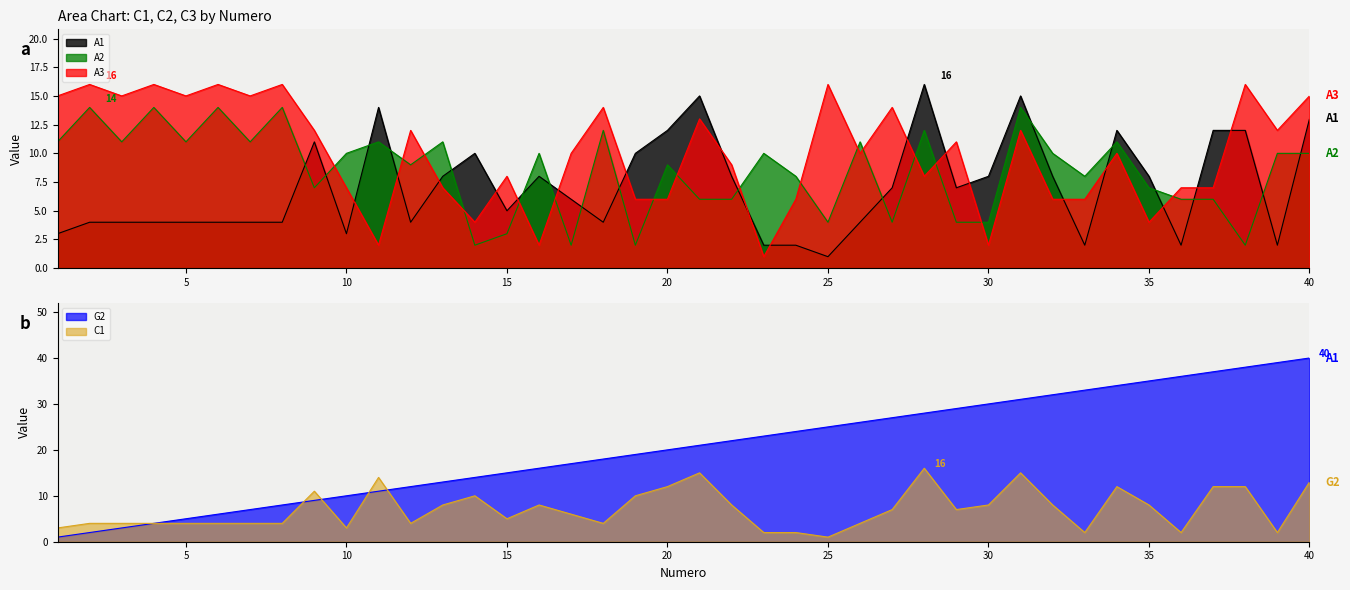

What is the difference between the G2 values at 5 and 1?

4